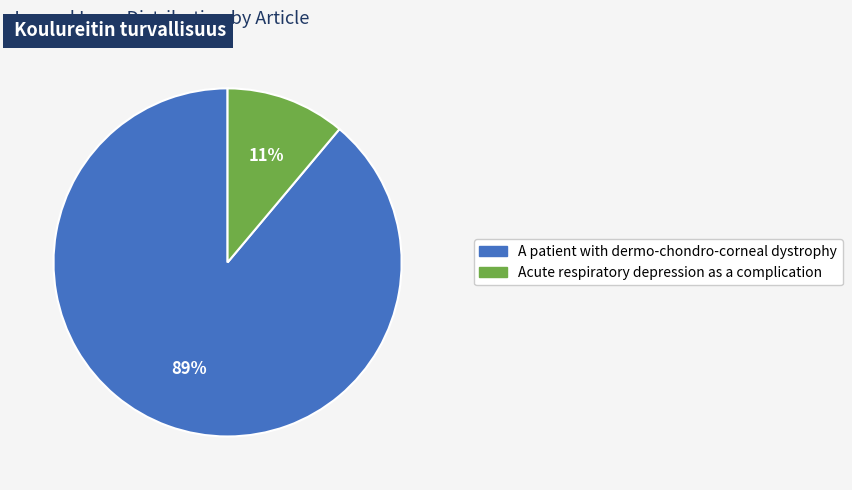

What is the ratio of the value at Acute respiratory depression as a complication to the value at A patient with dermo-chondro-corneal dystrophy?

0.1